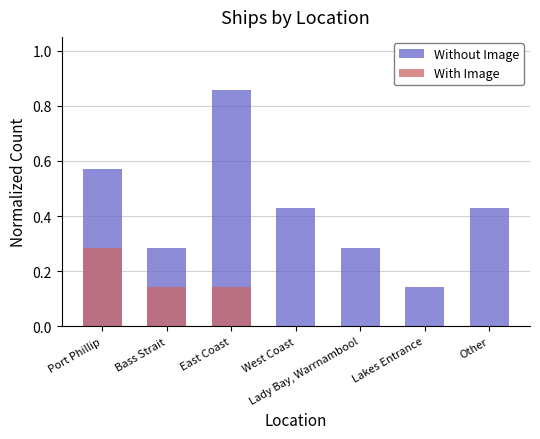

What is the value of the Without Image bar at the 2nd from the left?

0.3